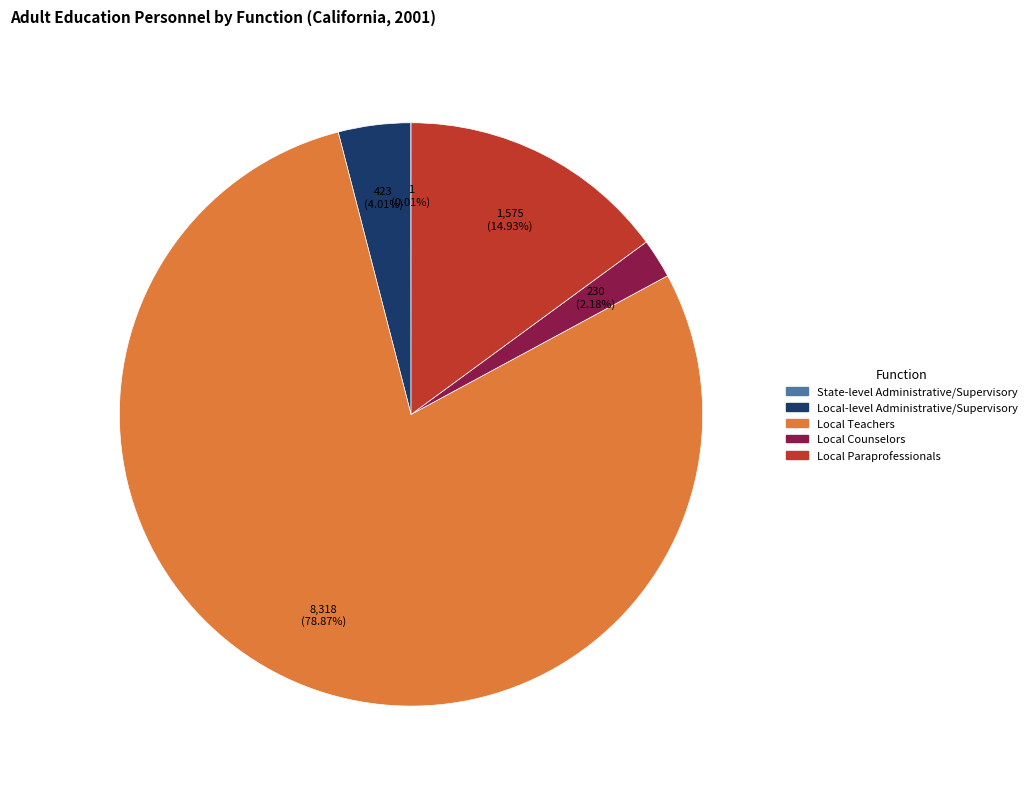

Is it true that Local Teachers is 87% of the pie?

False